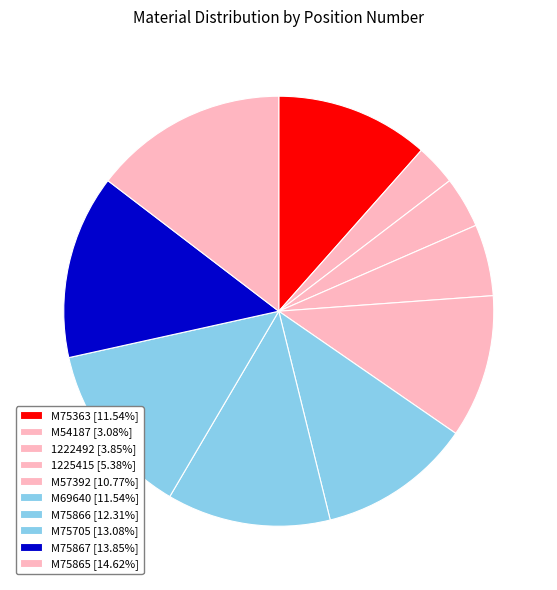

Is there any slice that represents more than half of the pie?

No